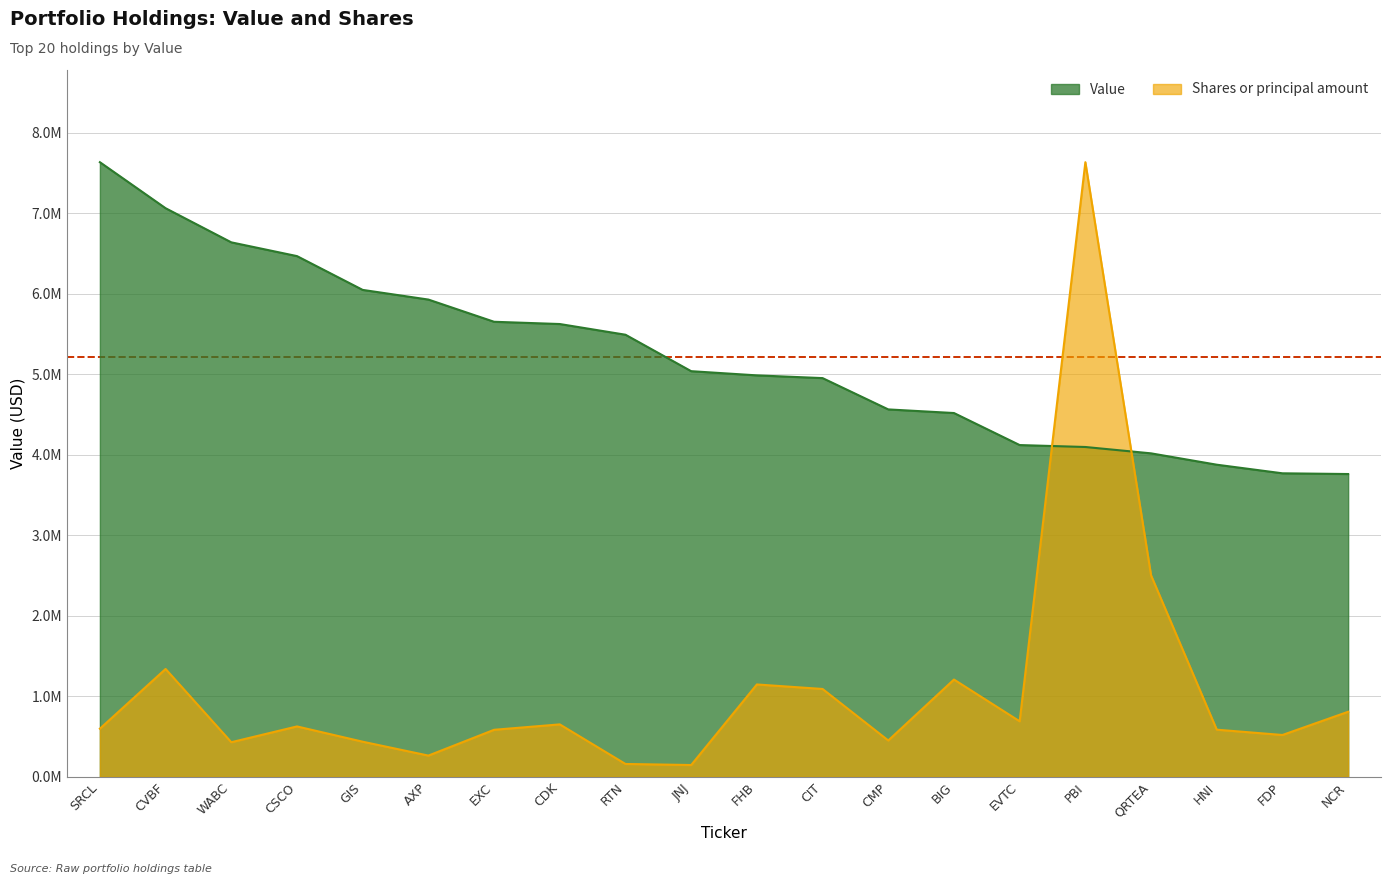

Reading left to right, transcribe all the data shown in this chart.

Value: SRCL=7637000.0	CVBF=7065000.0	WABC=6641000.0	CSCO=6470000.0	GIS=6050000.0	AXP=5930000.0	EXC=5654000.0	CDK=5626000.0	RTN=5493000.0	JNJ=5040000.0	FHB=4988000.0	CIT=4954000.0	CMP=4565000.0	BIG=4520000.0	EVTC=4122000.0	PBI=4098000.0	QRTEA=4019000.0	HNI=3878000.0	FDP=3771000.0	NCR=3762000.0
Shares or principal amount: SRCL=597640.5	CVBF=1339635.9	WABC=429495.1	CSCO=625673.6	GIS=435874.2	AXP=263322.7	EXC=583878.7	CDK=651133.0	RTN=159234.5	JNJ=146107.5	FHB=1147221.0	CIT=1091143.4	CMP=451107.3	BIG=1208274.9	EVTC=689335.5	PBI=7637000.0	QRTEA=2502941.6	HNI=585270.1	FDP=519296.8	NCR=808037.1